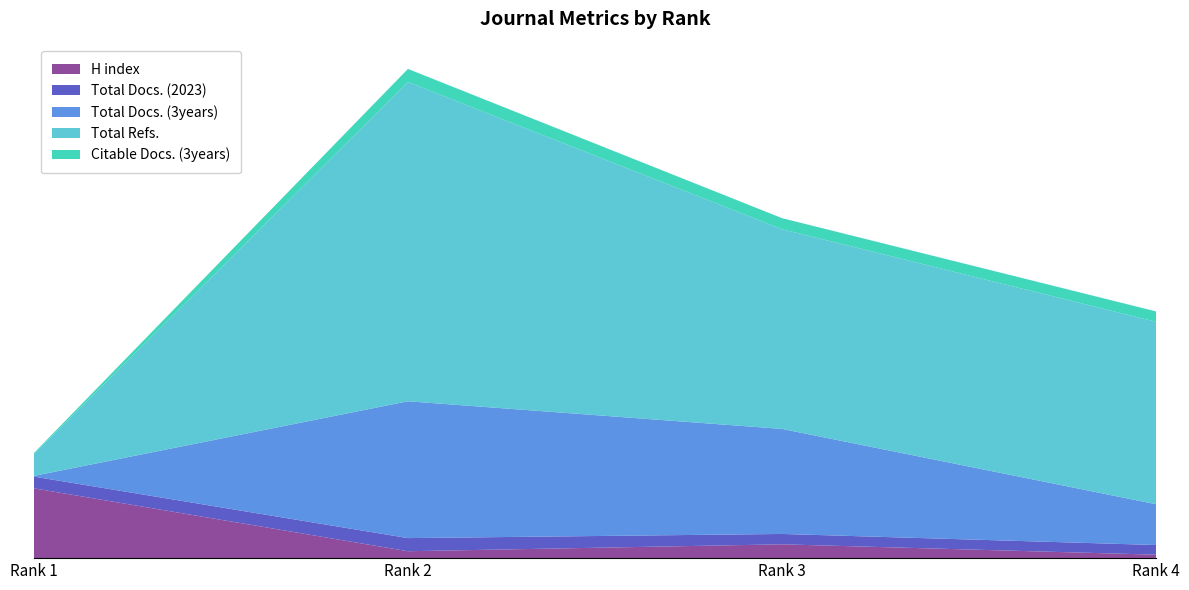

Reading right to left, extract all data points from this chart.

H index: Rank 4=5	Rank 3=20	Rank 2=10	Rank 1=101
Total Docs. (2023): Rank 4=14	Rank 3=15	Rank 2=19	Rank 1=17
Total Docs. (3years): Rank 4=59	Rank 3=152	Rank 2=198	Rank 1=1
Total Refs.: Rank 4=264	Rank 3=289	Rank 2=462	Rank 1=32
Citable Docs. (3years): Rank 4=15	Rank 3=16	Rank 2=19	Rank 1=1